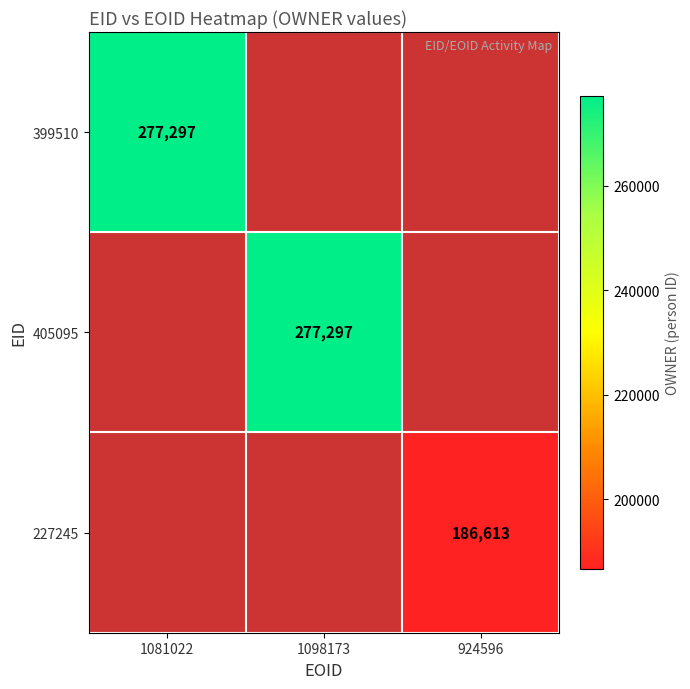

True or false: 405095 has a value of 80062 at 1098173.

False